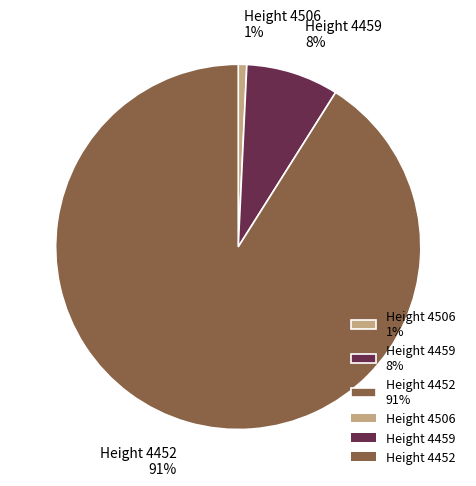

How many segments does this pie chart have?

3